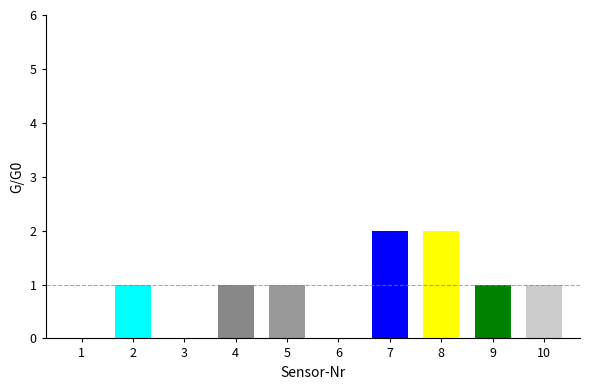

At how many categories does at least one series exceed 0?

7